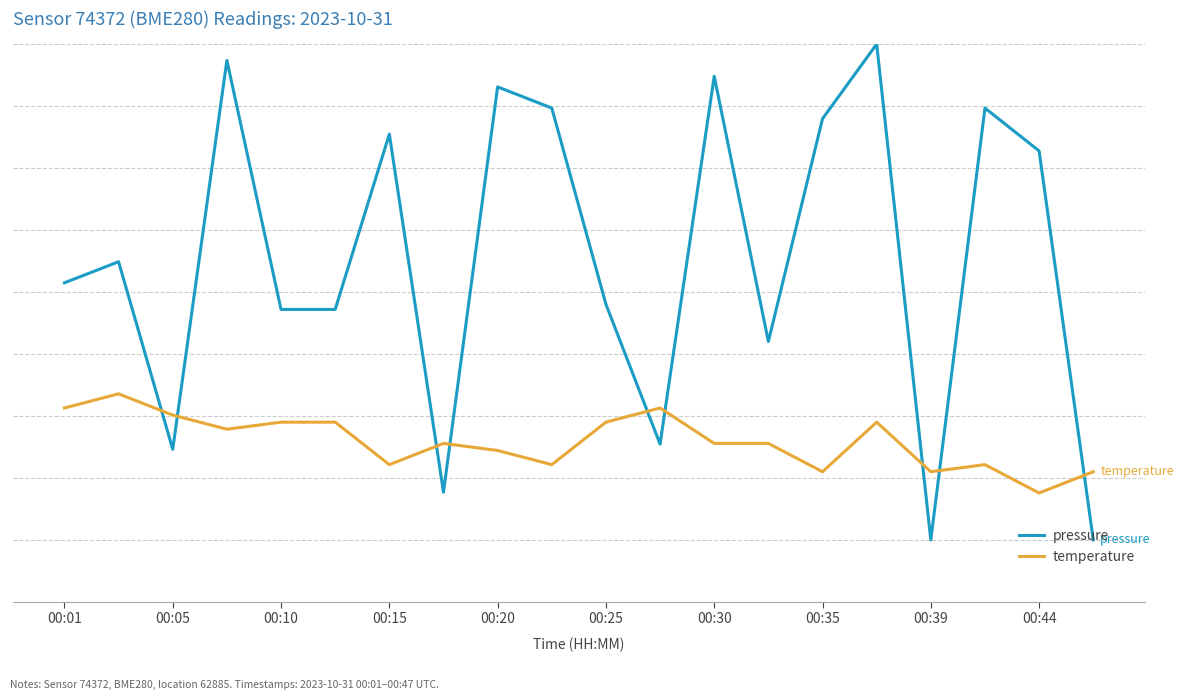

After their last crossing, which series has the higher values: temperature or pressure?

temperature